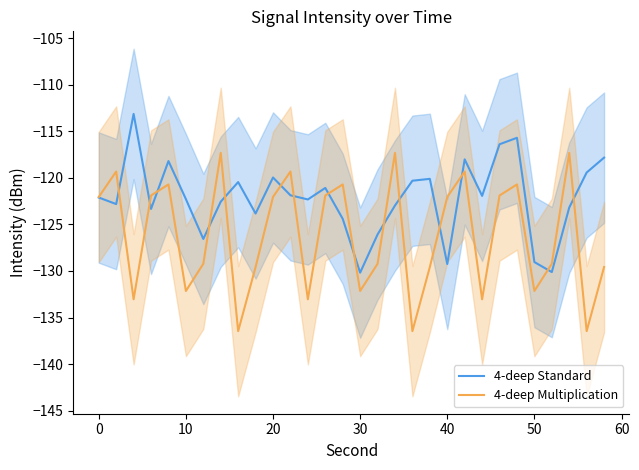

Rank the series at 50 from highest to lowest value.

4-deep Standard, 4-deep Multiplication